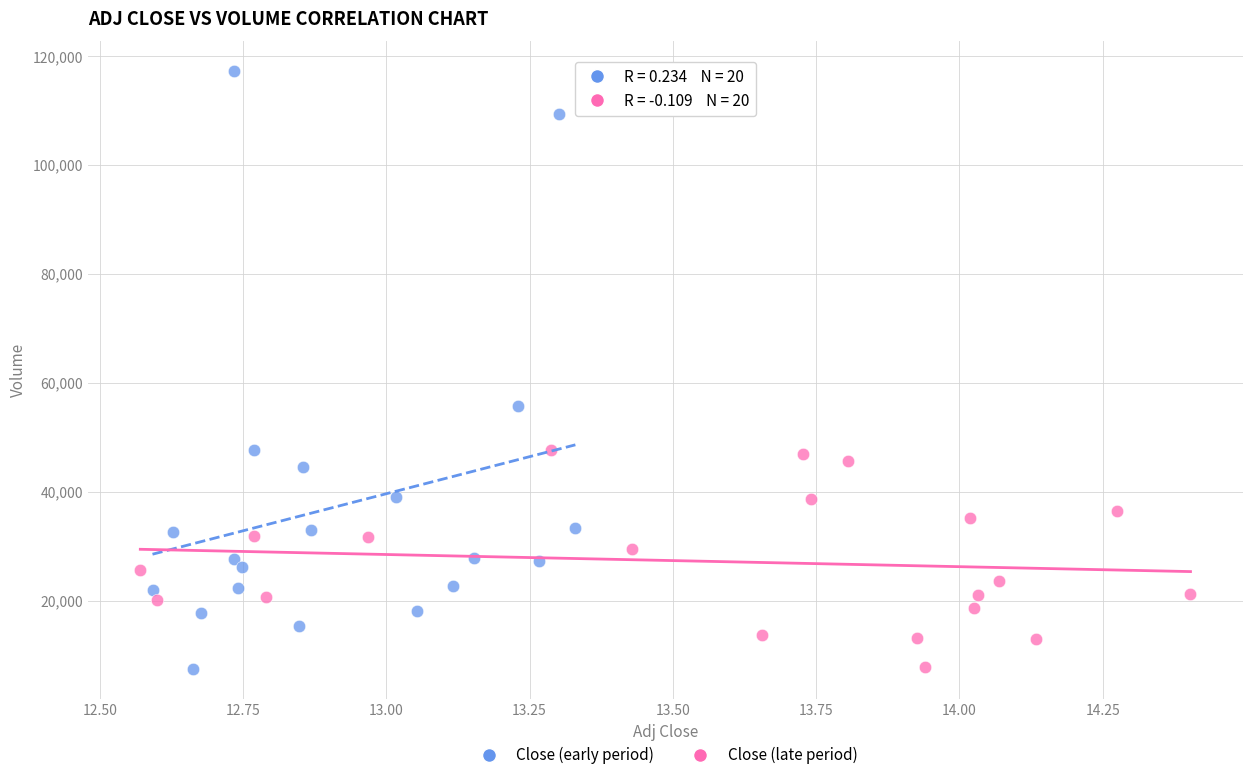

Which series contains the highest Y value?

Close (early period)